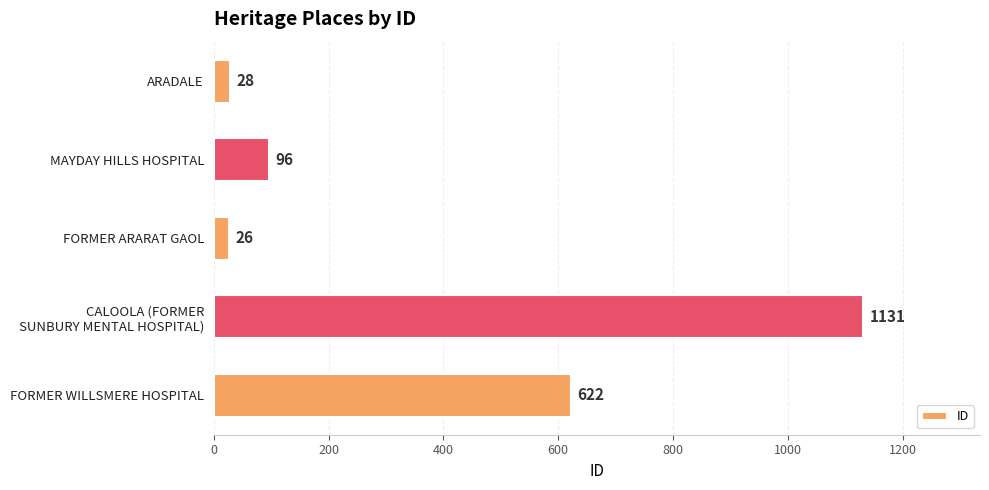

Reading bottom to top, transcribe all the data shown in this chart.

622	1131	26	96	28